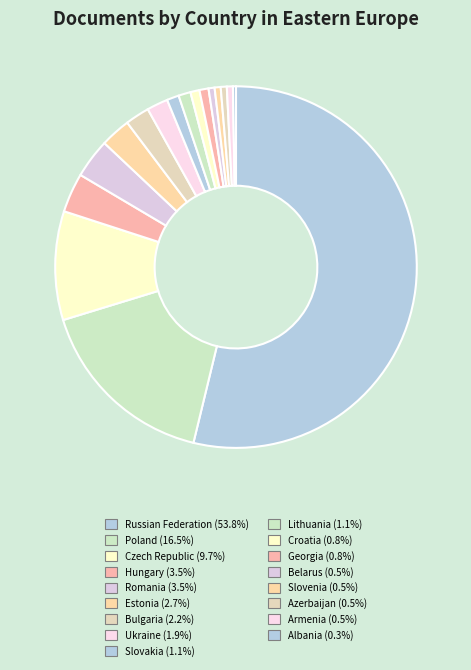

Count the number of slices in the pie.

17